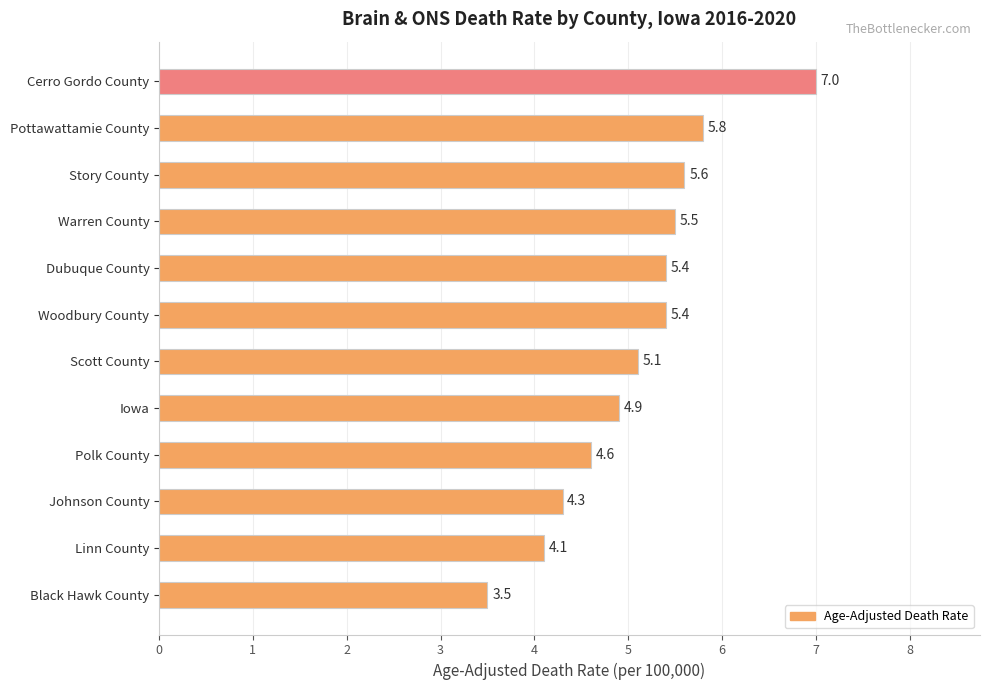

How many data points are above 5?

7